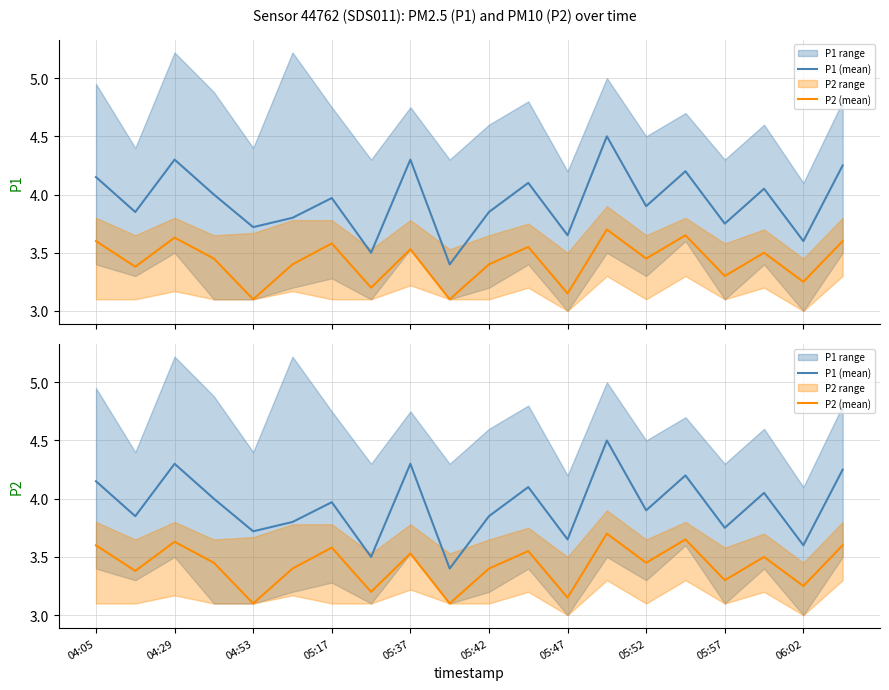

True or false: P1 (mean) has a value of 4.5 at 13.

True